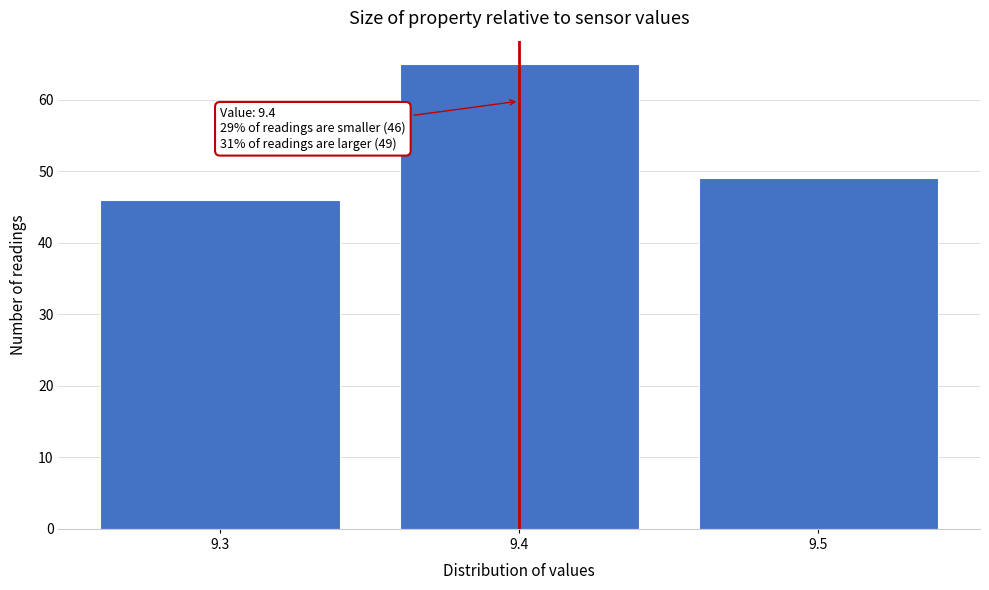

Over which range of the x-axis is the bar tallest?

9.35 to 9.45